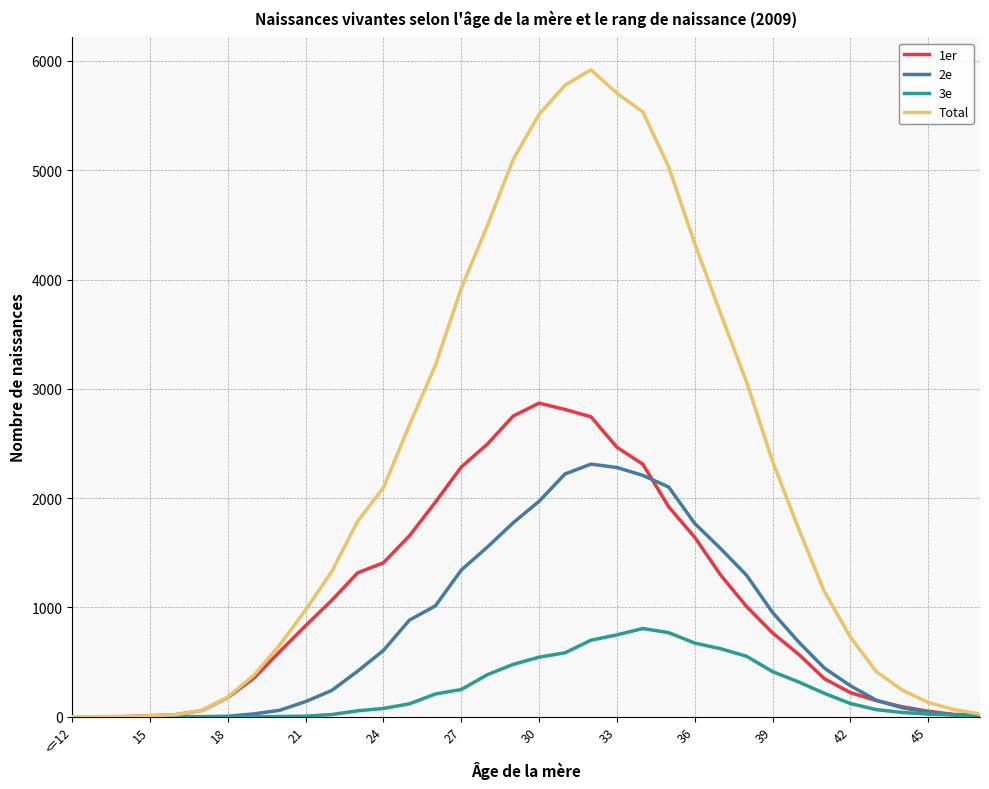

List the series in order of their peak value, lowest first.

3e, 2e, 1er, Total